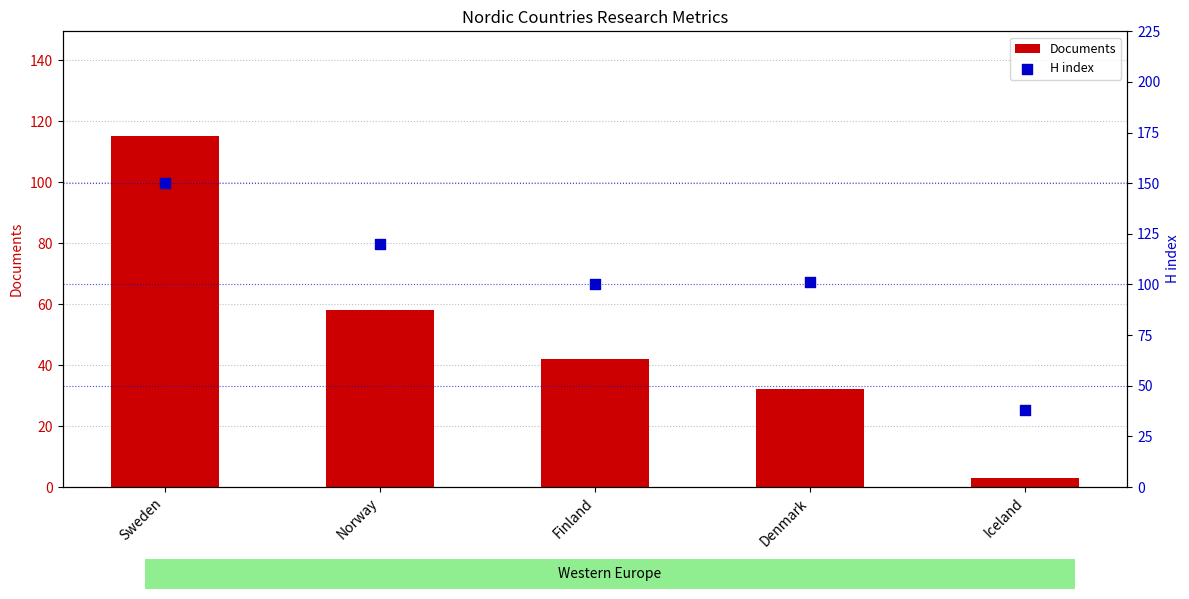

Which series has the widest spread of Y values?

Documents